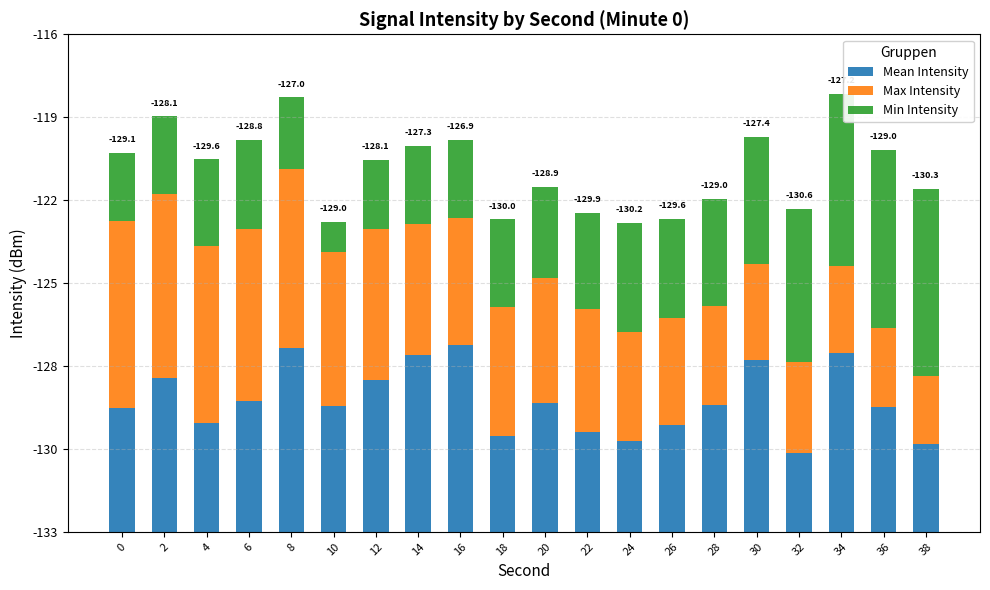

List the series in order of their peak value, lowest first.

Mean Intensity, Max Intensity, Min Intensity